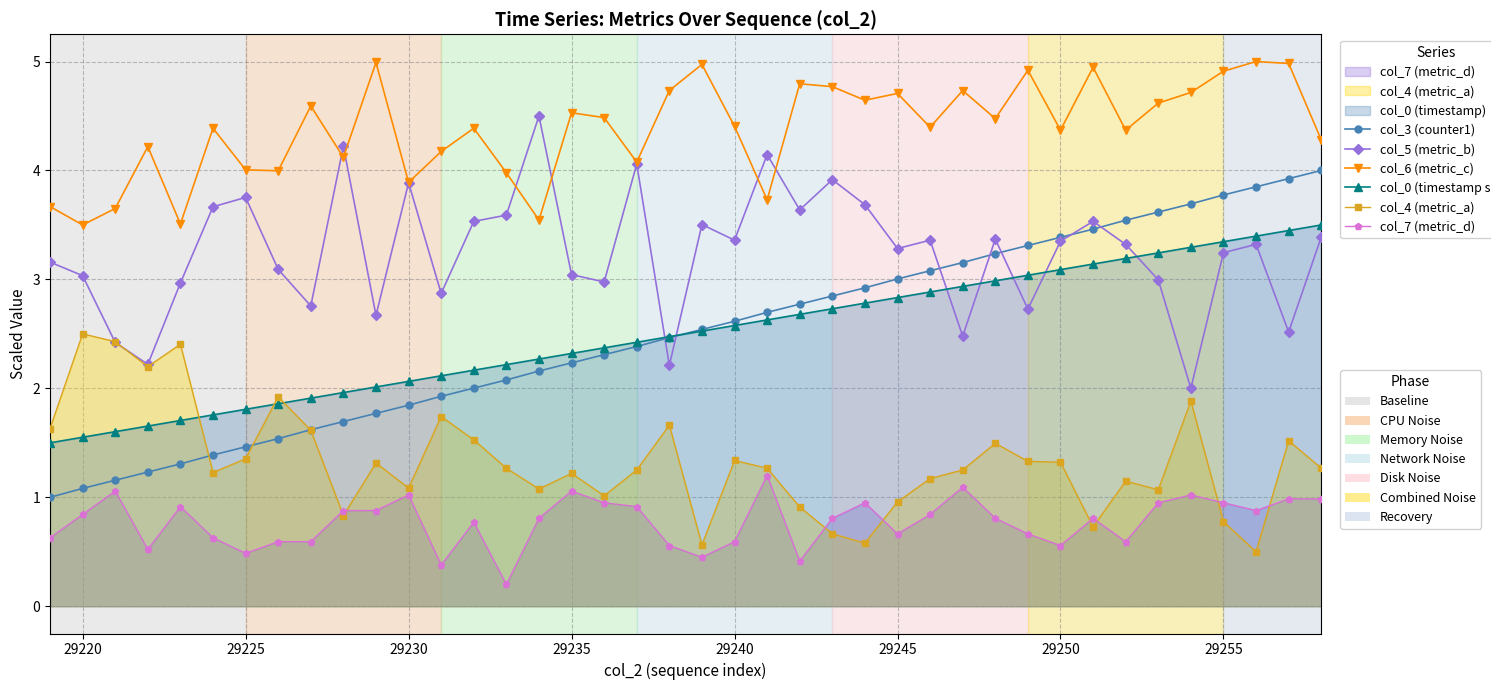

True or false: col_6 (metric_c) and col_3 (counter1) cross at least once.

False